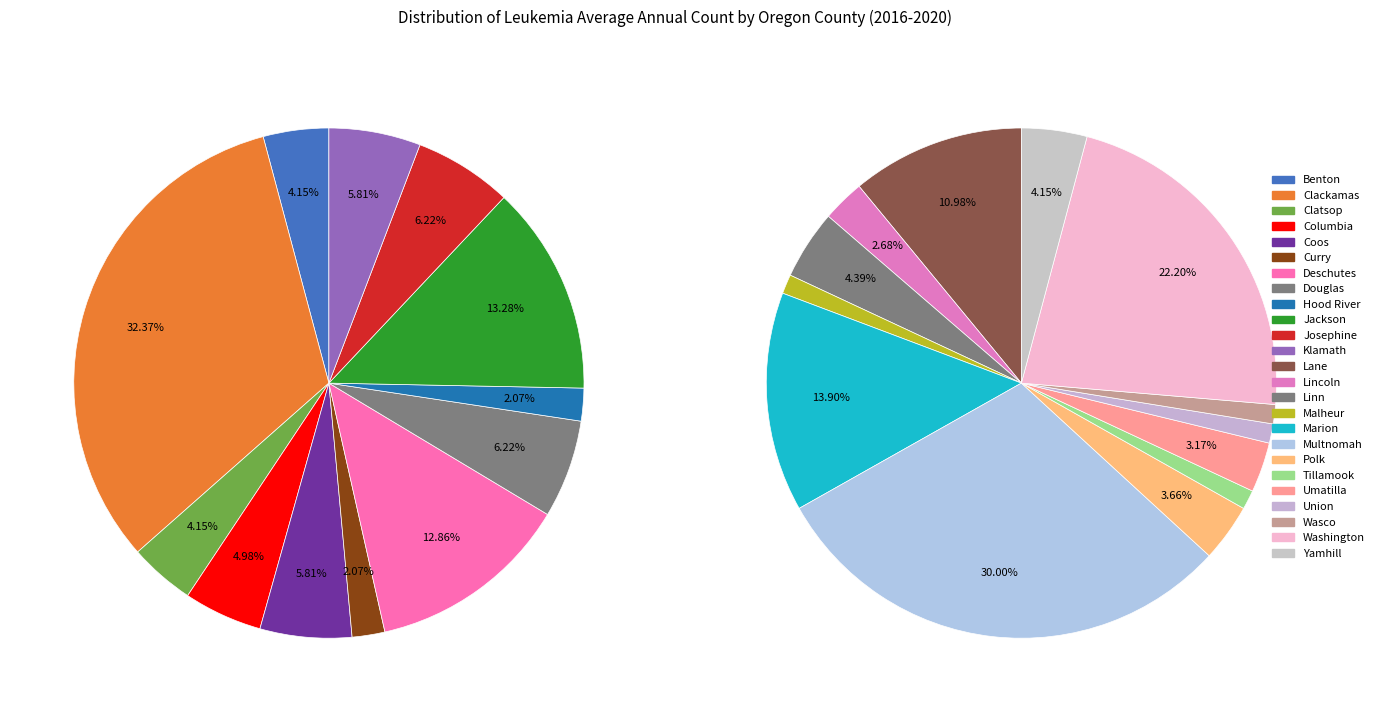

Does any single category account for the majority?

No